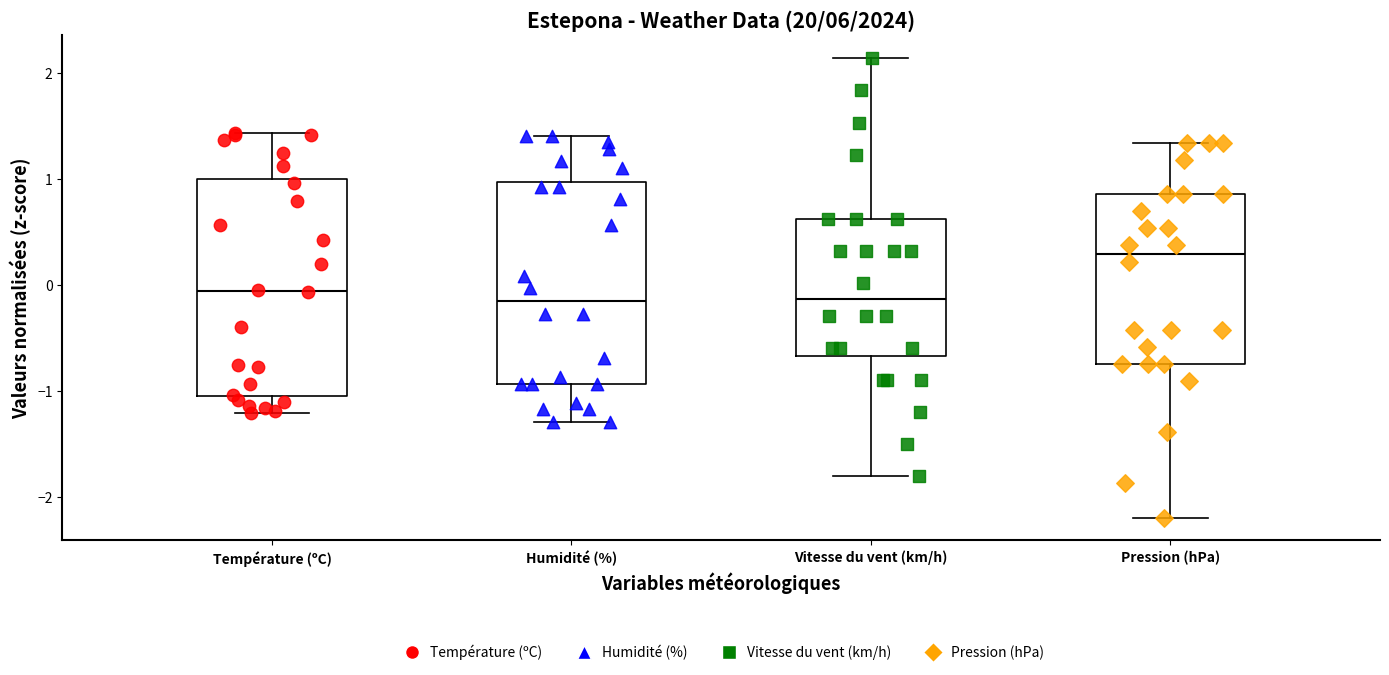

Where does the median line of the box for Humidité (%) sit on the y-axis? The values are not printed on the chart, so give them approximately, as read against the axis.

-0.2